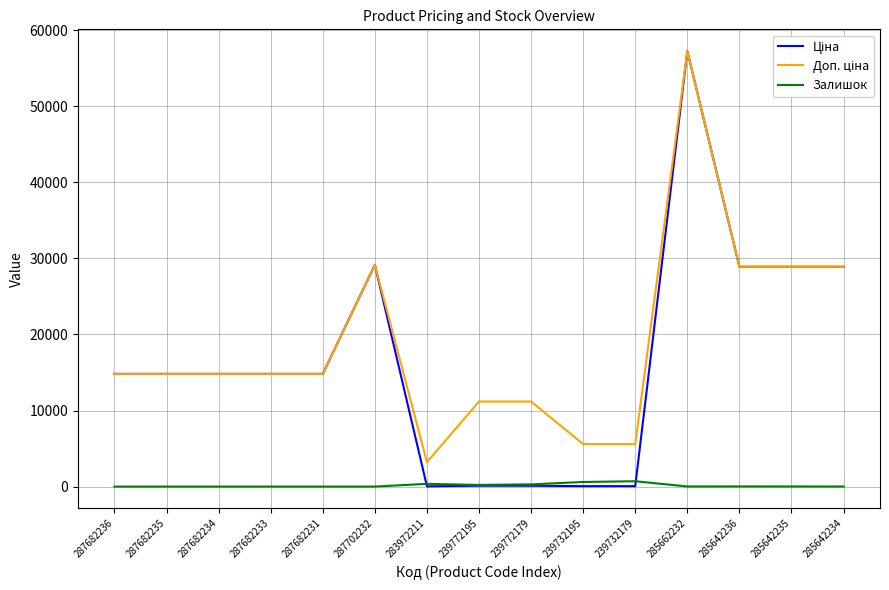

At how many categories does at least one series exceed 20298?

5